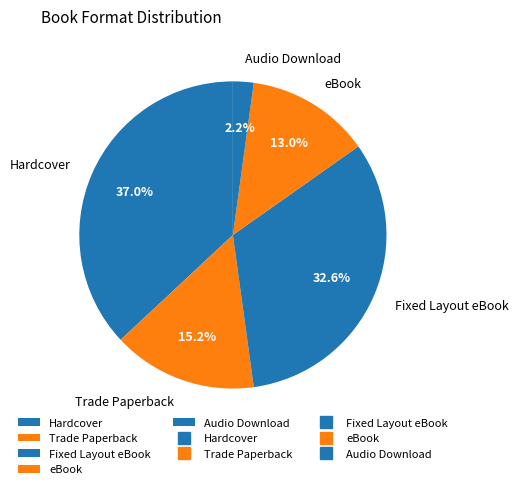

Which category has the smallest portion of the pie?

Audio Download